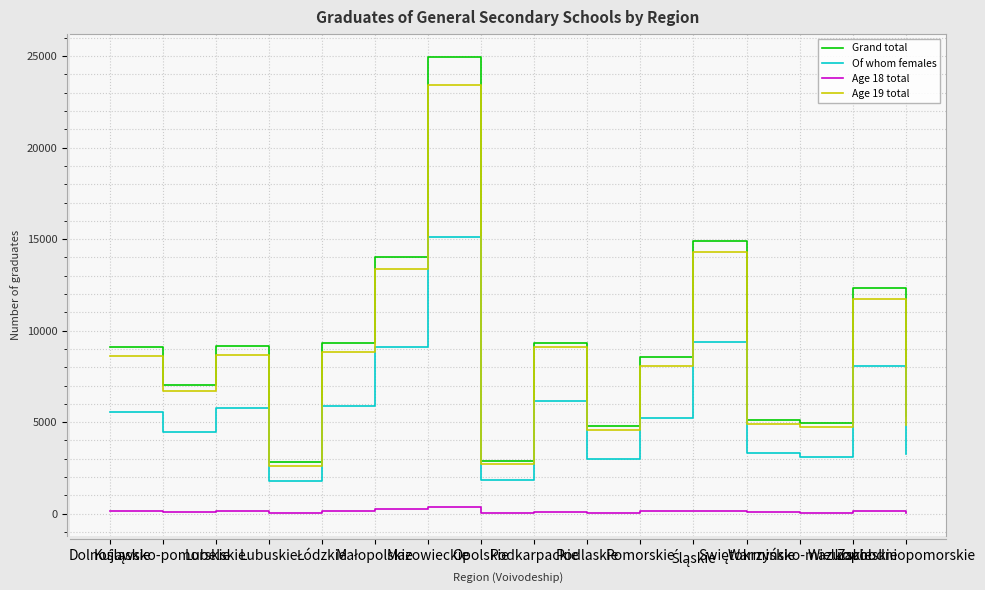

True or false: Grand total and Of whom females cross at least once.

False